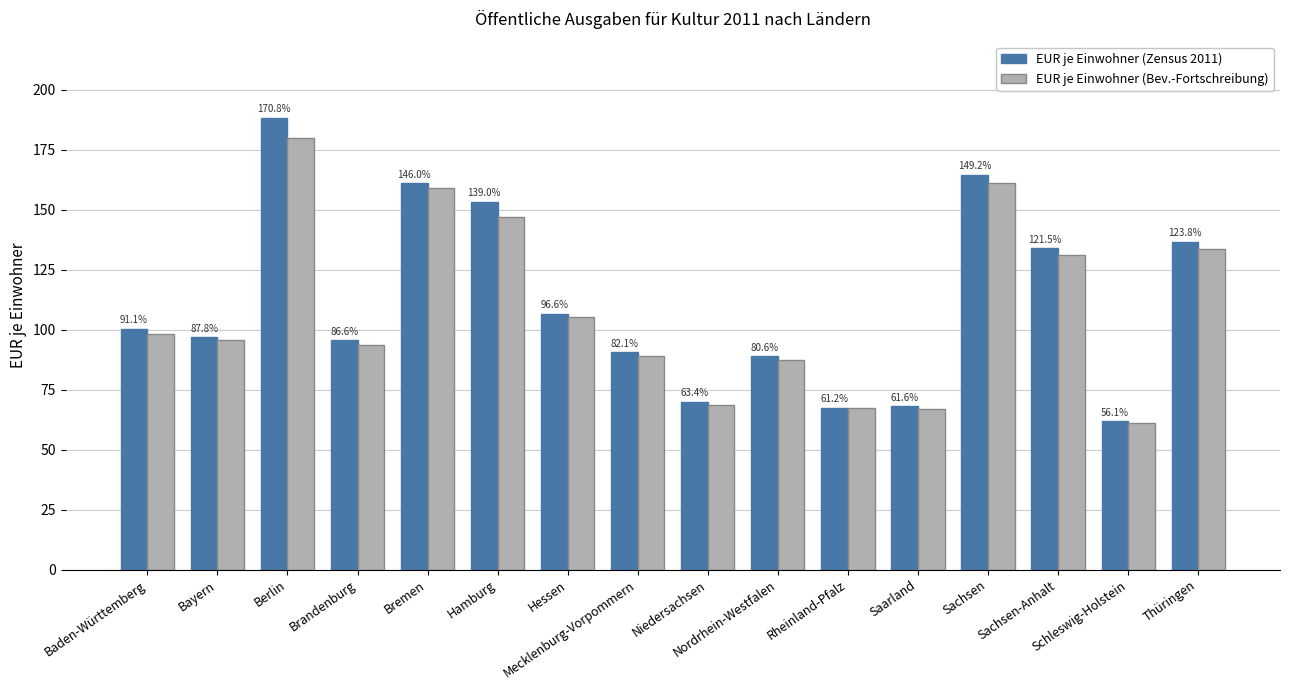

Does the chart contain stacked bars?

No